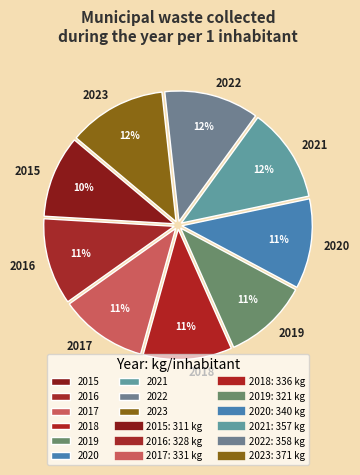

Is the sum of 2022 and 2018 greater than half?

No